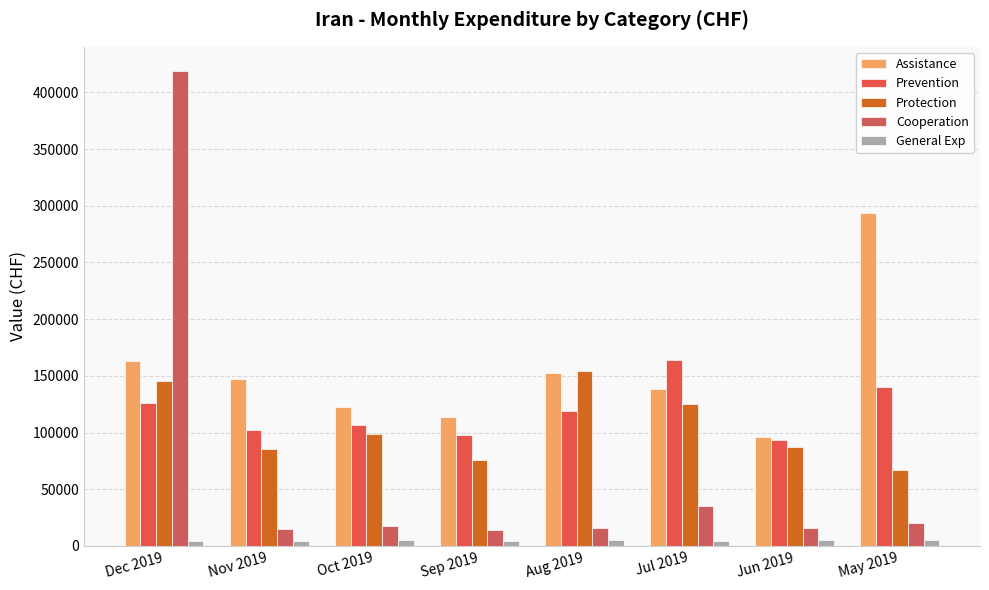

Are the bars grouped side by side (vs. stacked)?

Yes